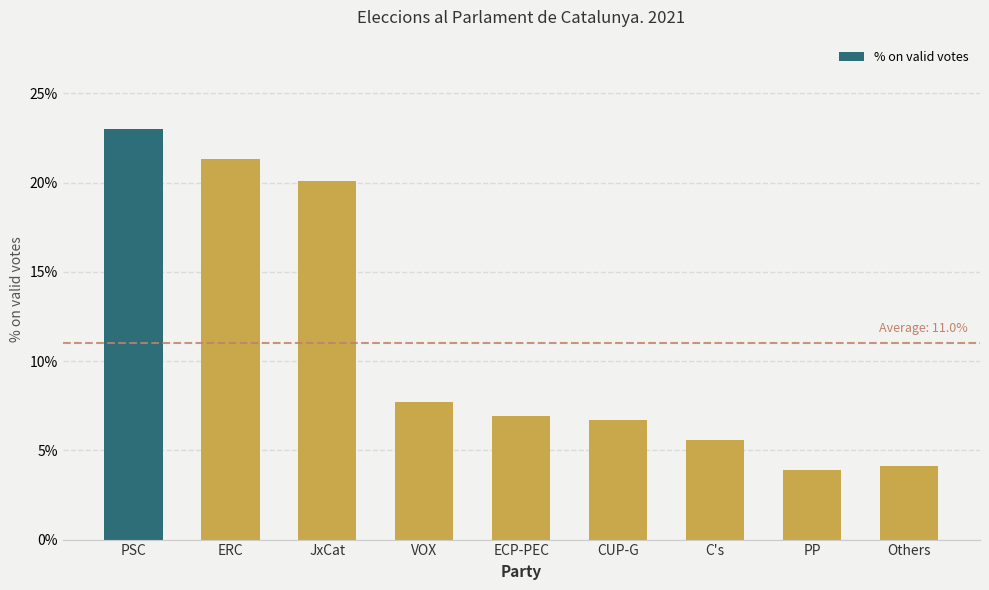

What is the minimum value shown in the chart?

3.9